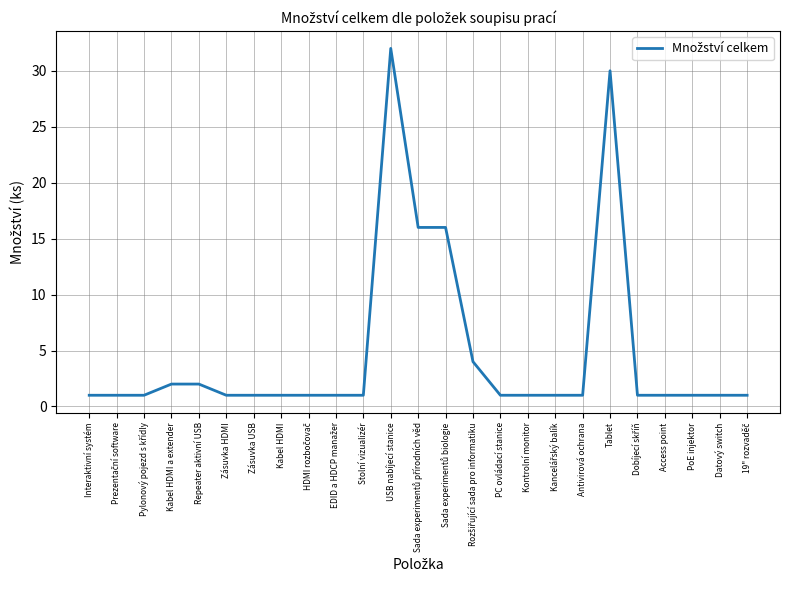

What is the greatest value displayed?

32